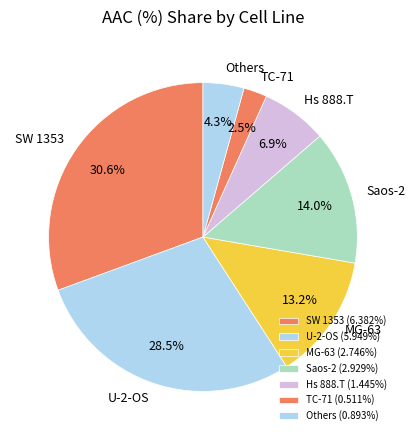

Does TC-71 account for over 50% of the chart?

No